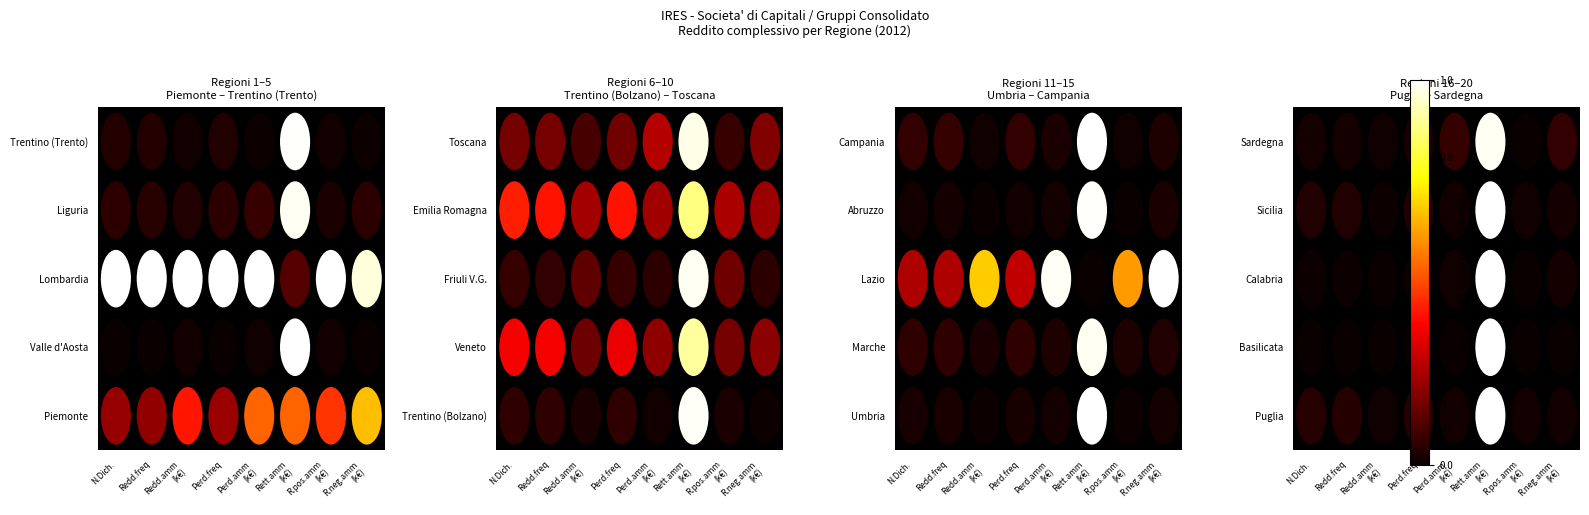

Count the number of data series in this chart.

5